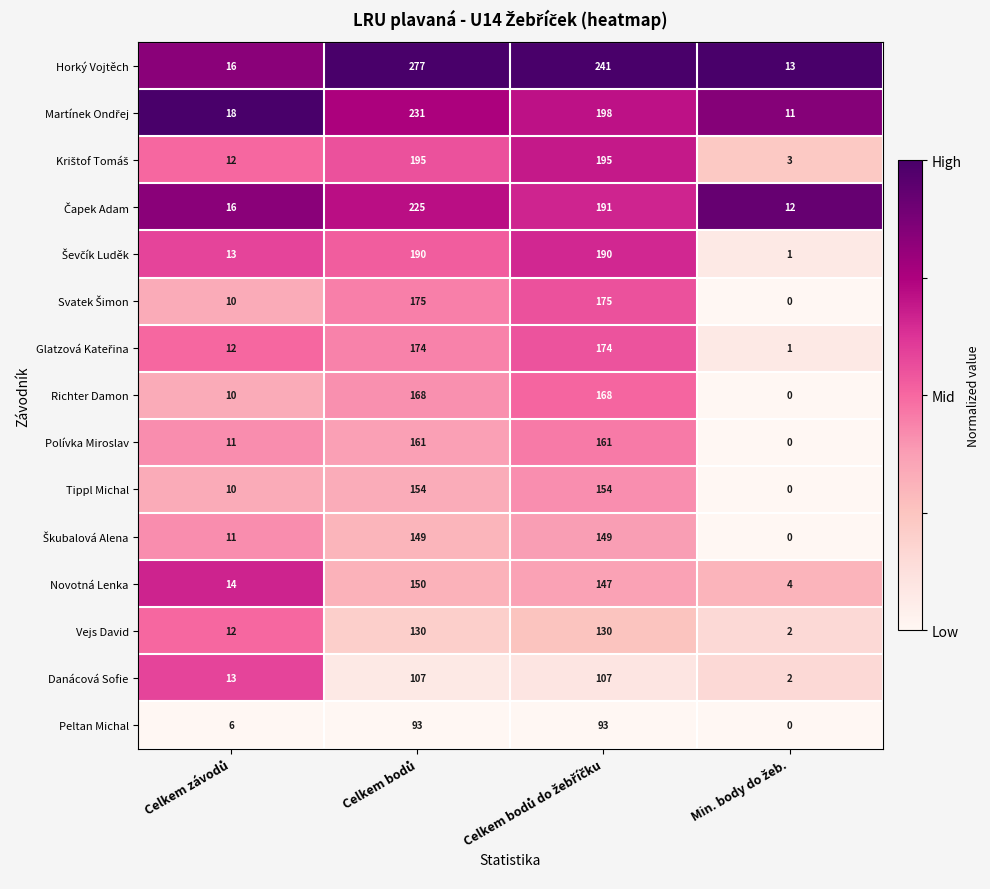

Which series has the widest spread of values?

Horký Vojtěch